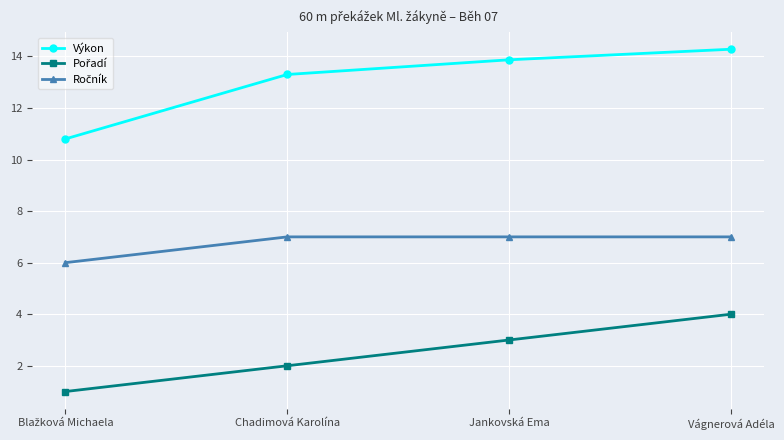

What is the label of the 4th point from the left?

Vágnerová Adéla